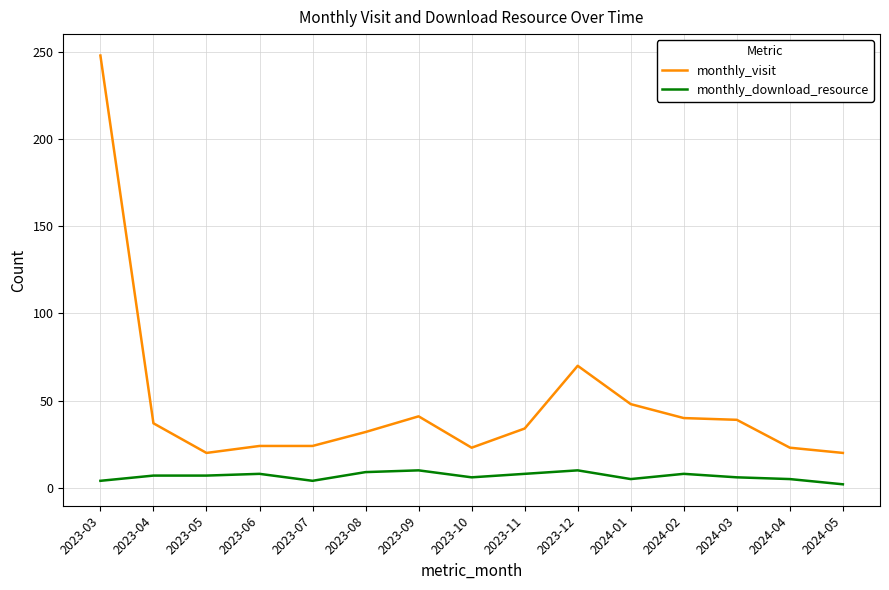

Is the value of monthly_visit at 2024-02 greater than the value of monthly_download_resource at 2023-08?

Yes